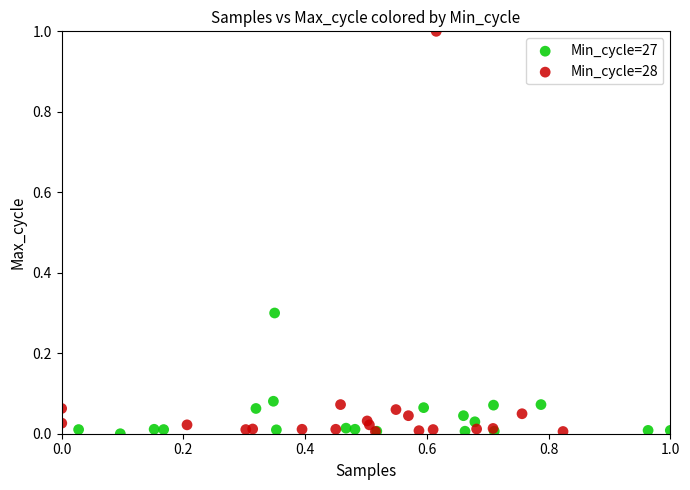

Which series contains the highest Y value?

Min_cycle=28